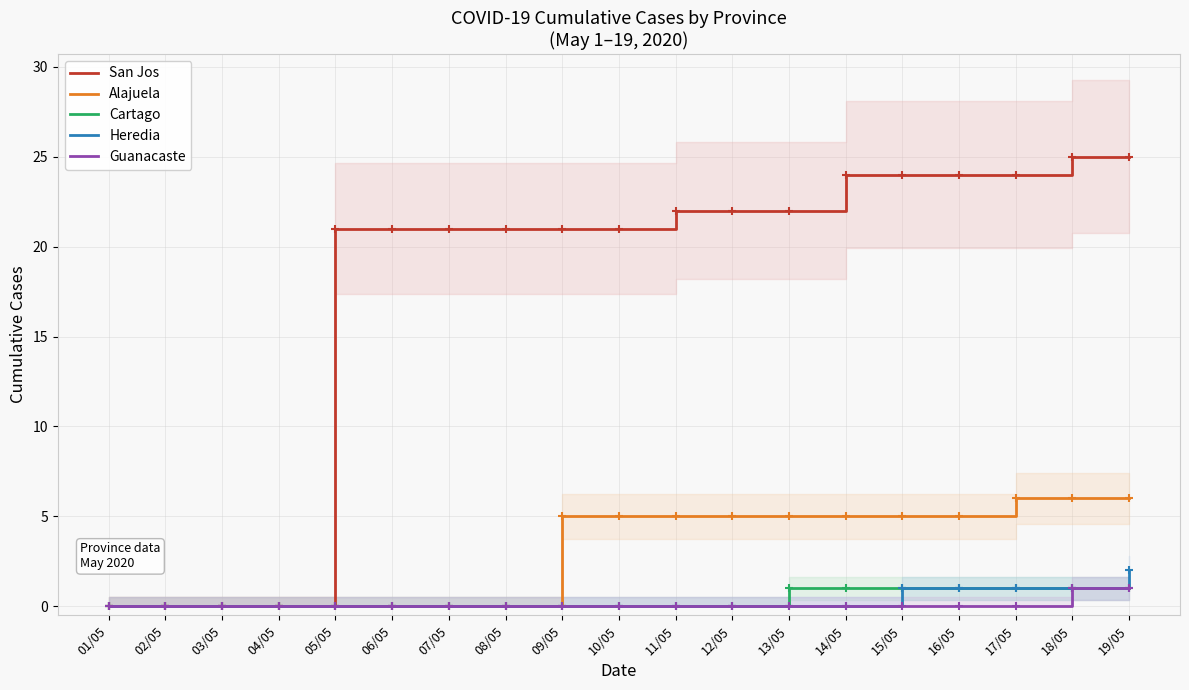

What value does the San Jos series have at 19/05?

25